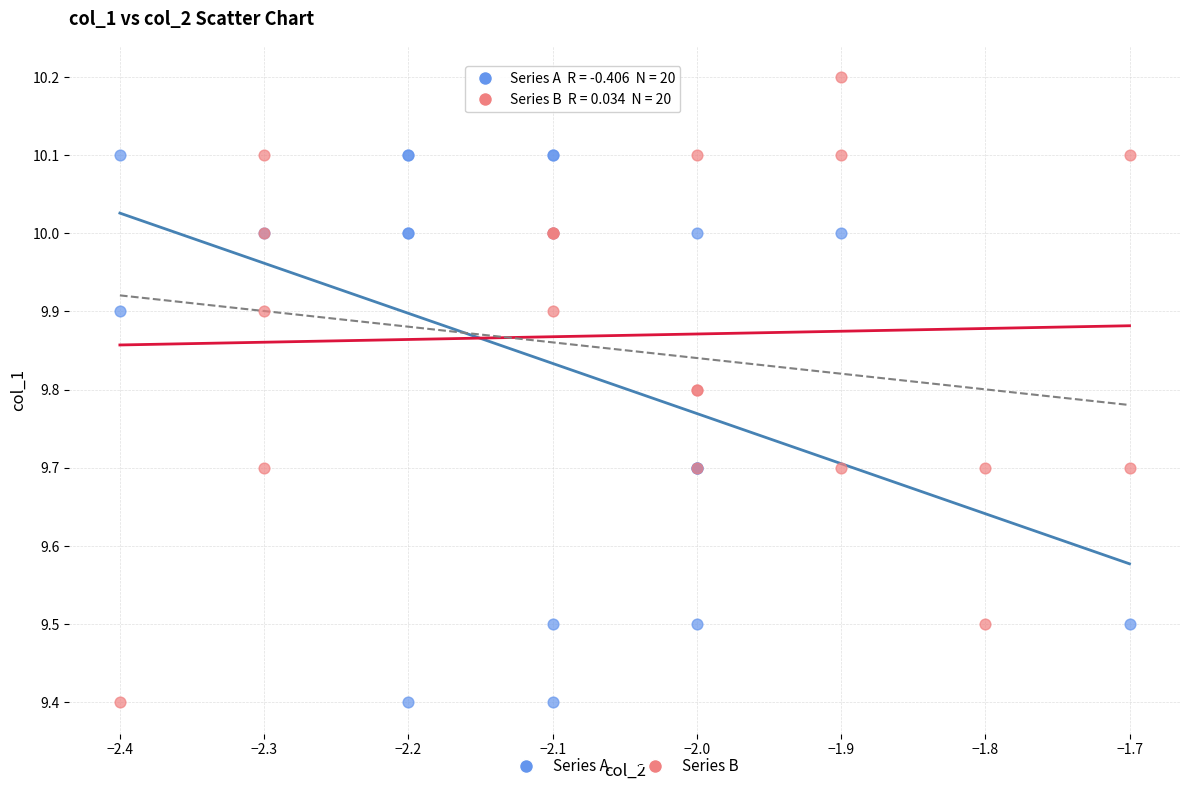

Which series reaches the maximum Y coordinate?

Series B